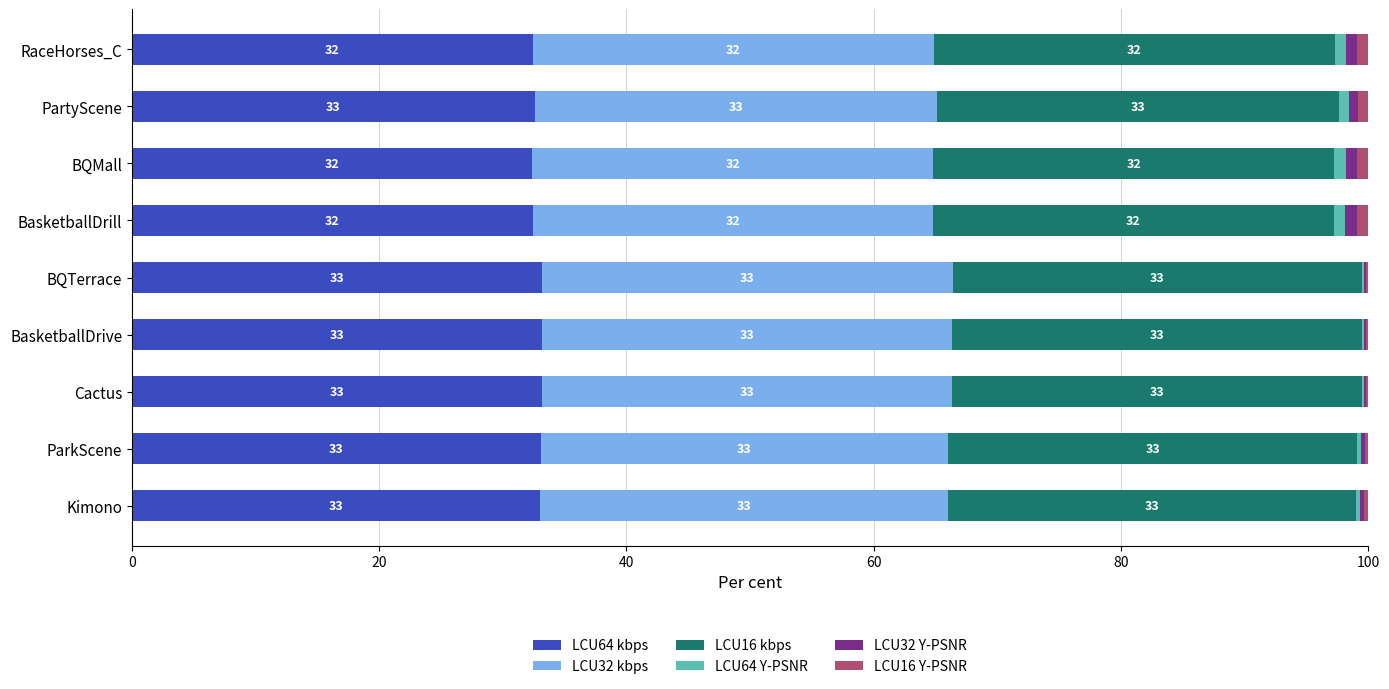

True or false: LCU64 kbps has a value of 32.4 at RaceHorses_C.

True